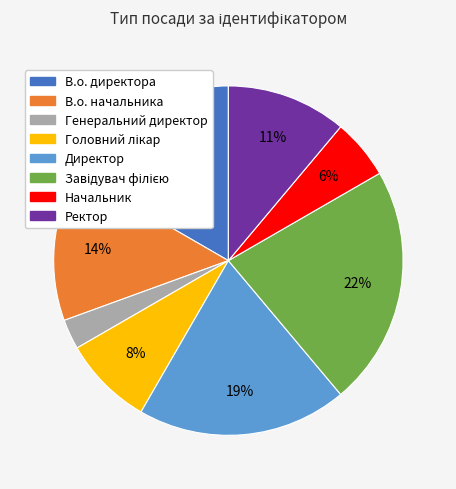

True or false: Генеральний директор accounts for 3% of the total.

True